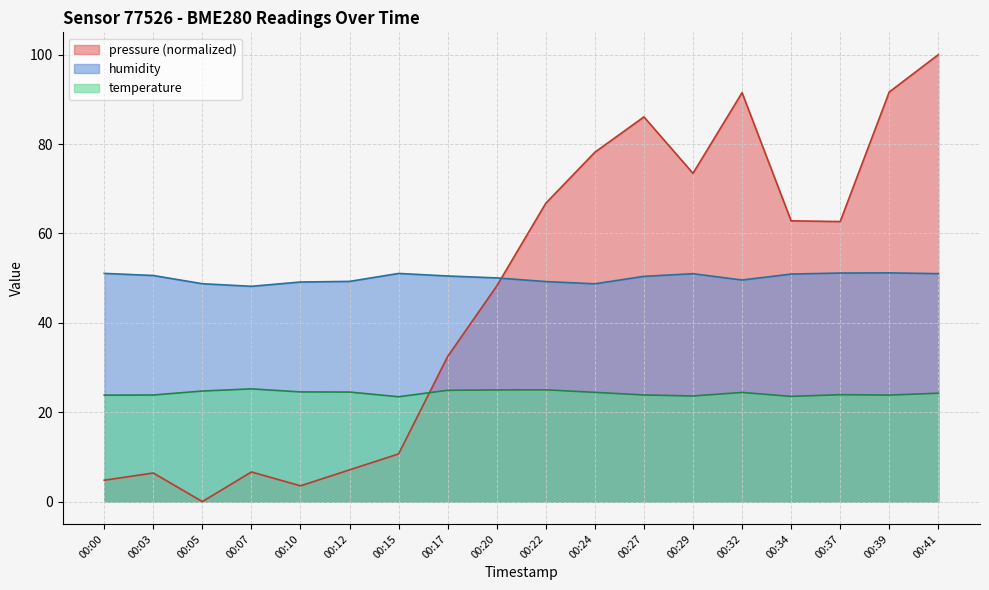

Read the humidity value at 00:20.

50.0